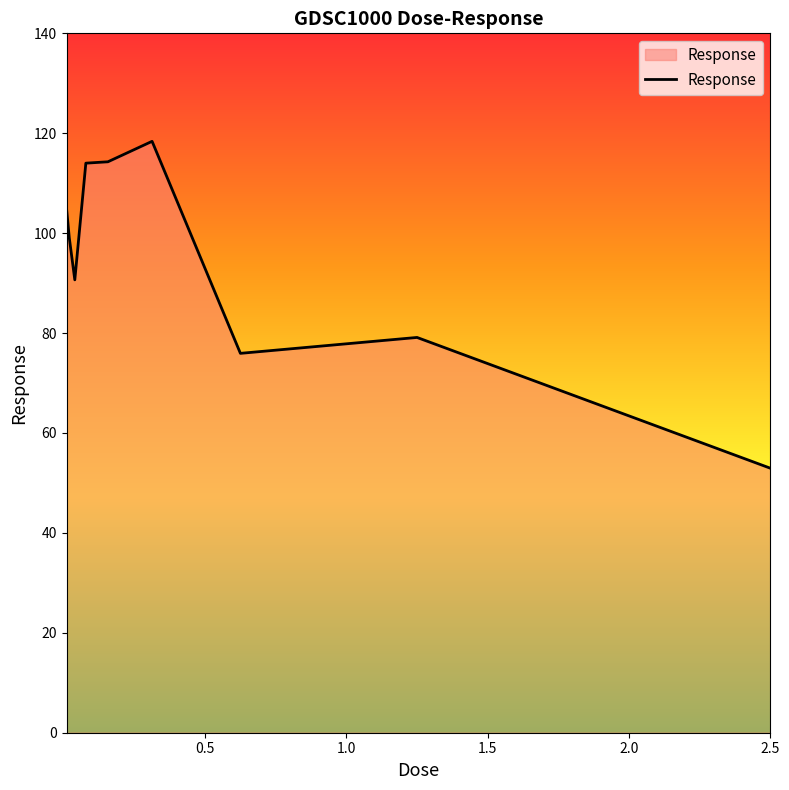

What is the smallest value displayed?

53.0